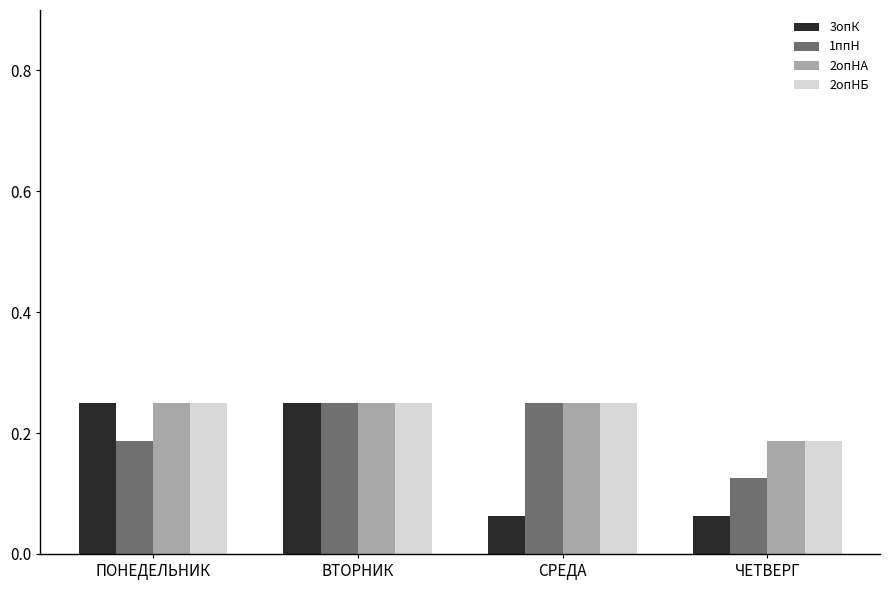

True or false: 3опК has a value of 0.0 at СРЕДА.

False